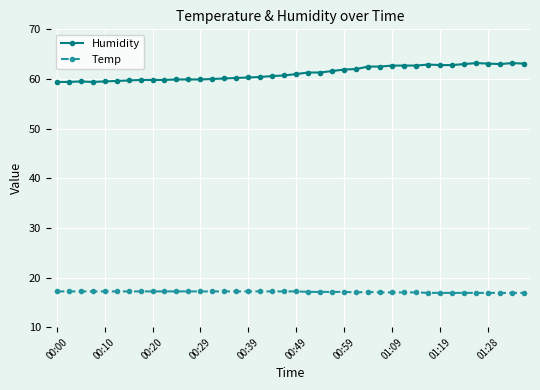

What is the average value of the Humidity series?

61.2